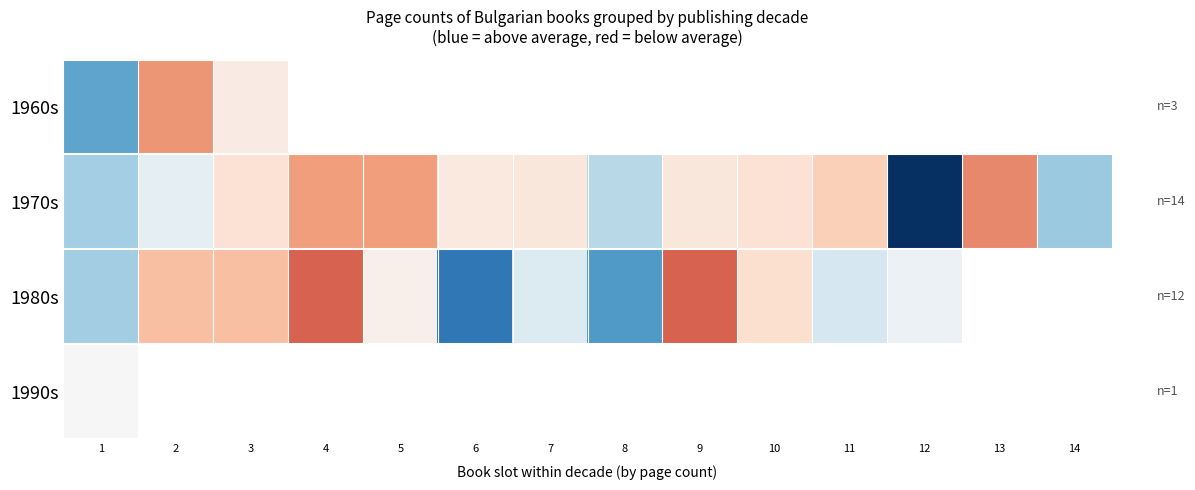

How many data points in 1980s are above 0?

6